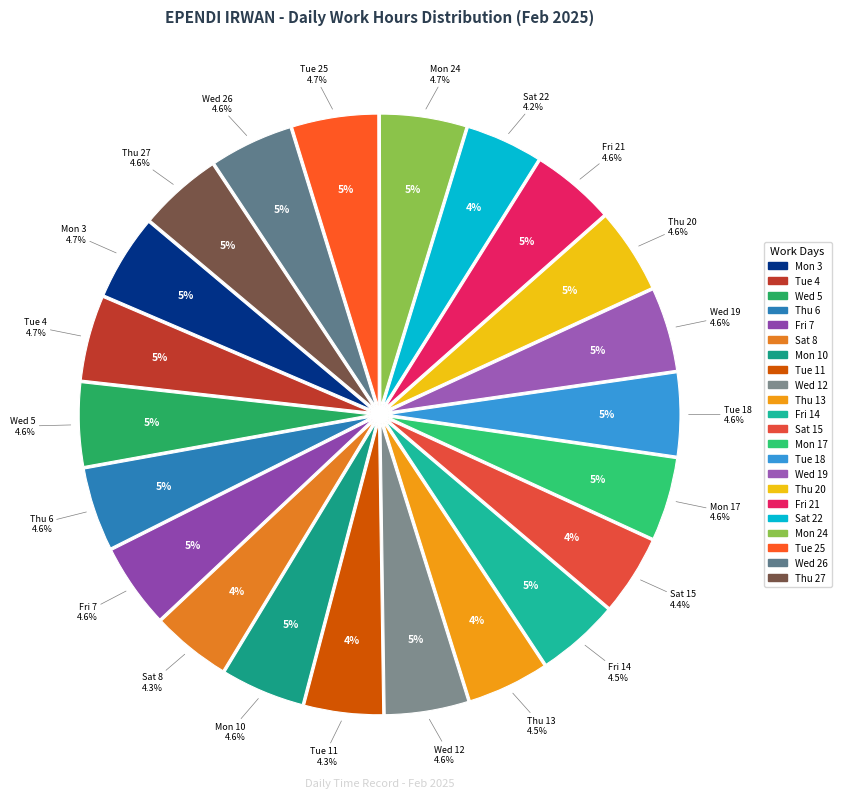

Is it true that Wed 12 is 1% of the pie?

False